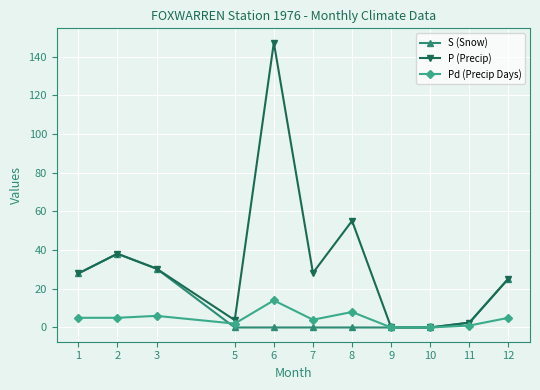

Is this an area chart (filled region under the line)?

No